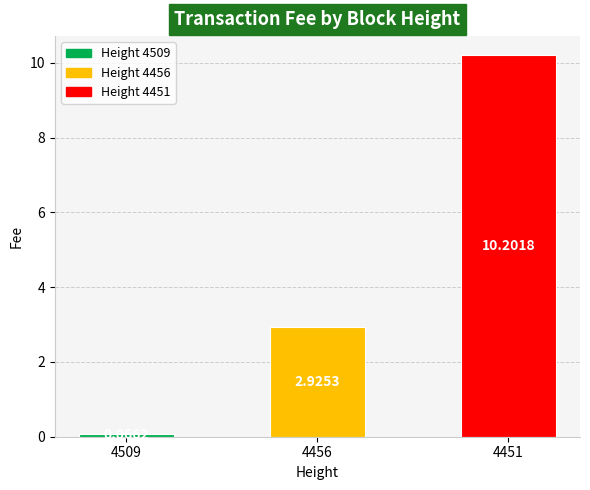

Rank the categories by value from lowest to highest.

4509, 4456, 4451